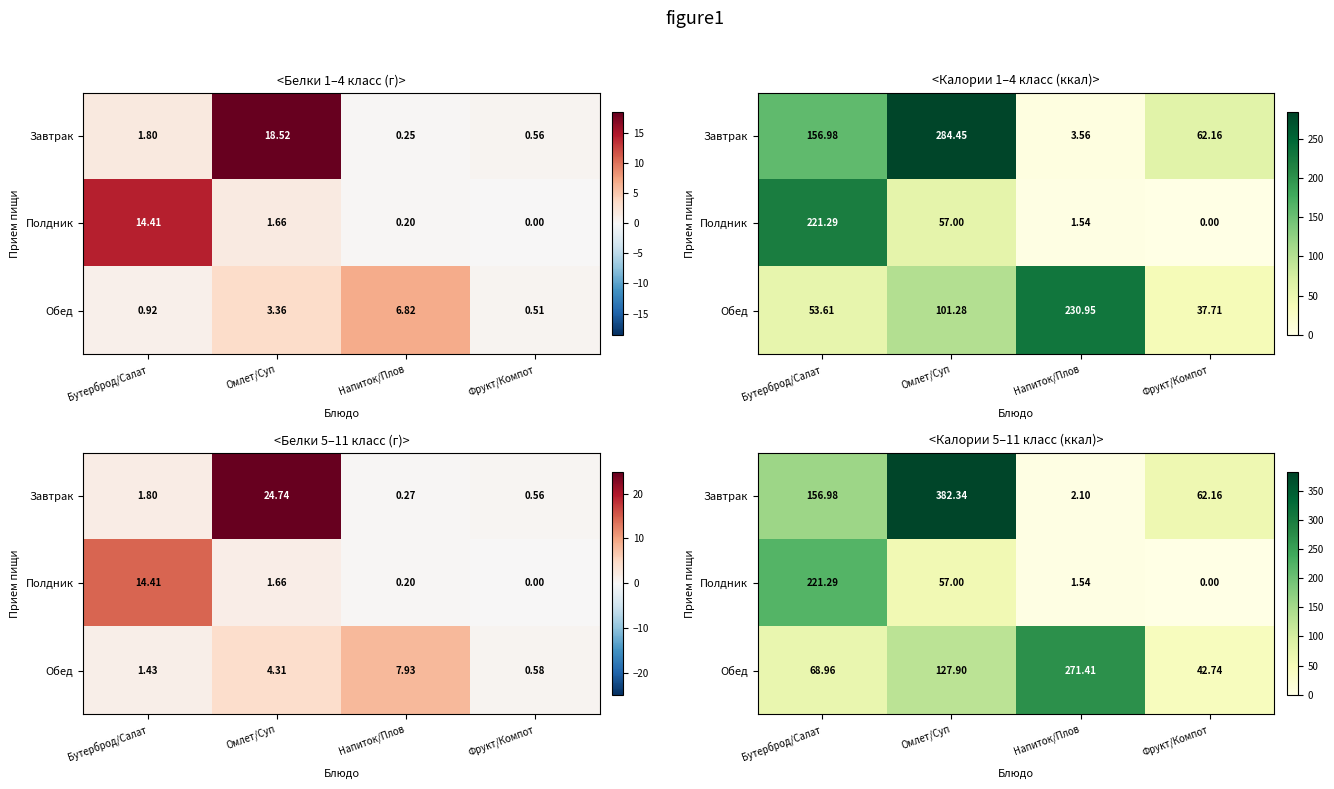

What is the minimum value for Обед?

42.7